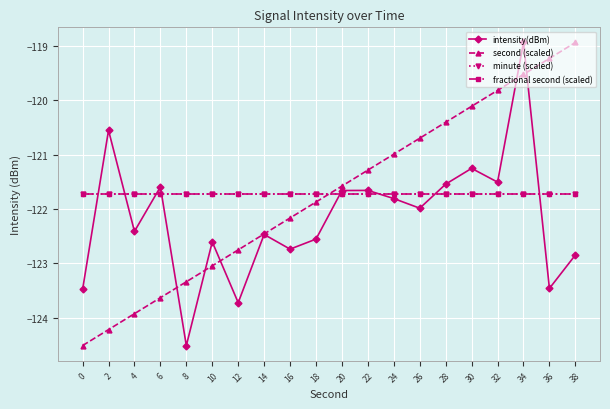

Does the chart have visible grid lines?

Yes